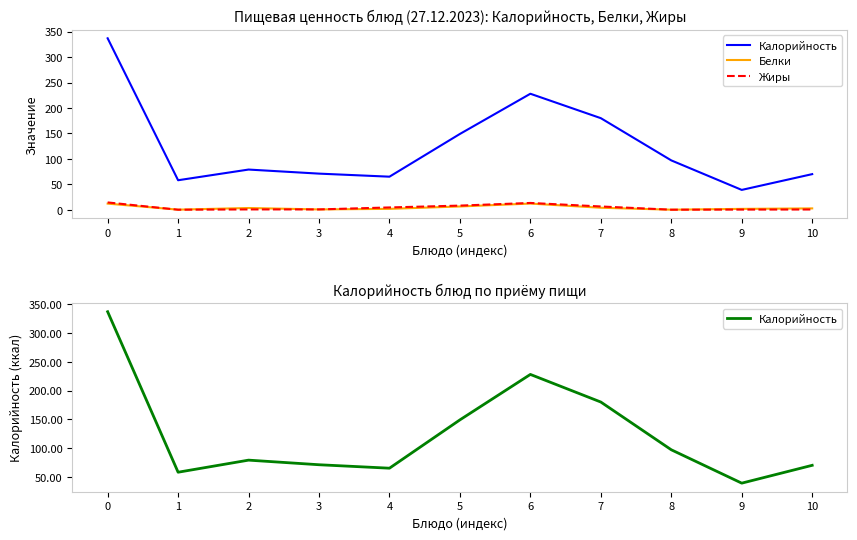

At which label does Белки reach its peak?

6